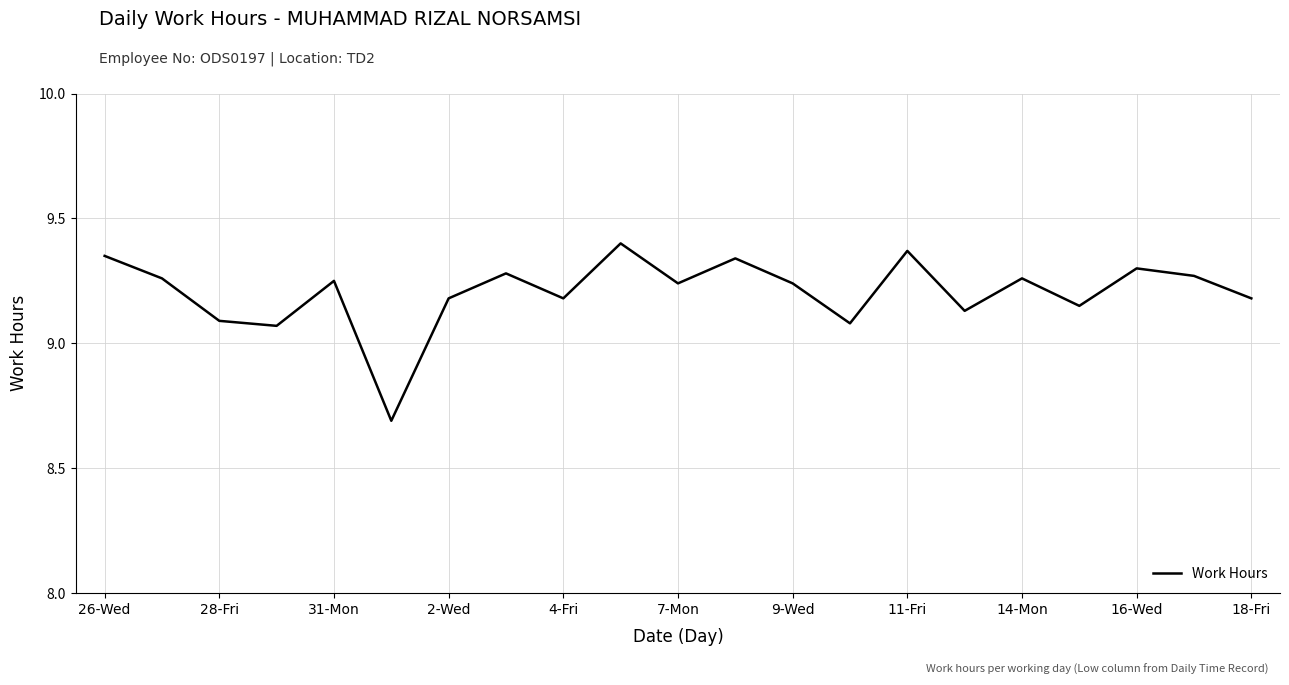

What is the minimum value shown in the chart?

8.7